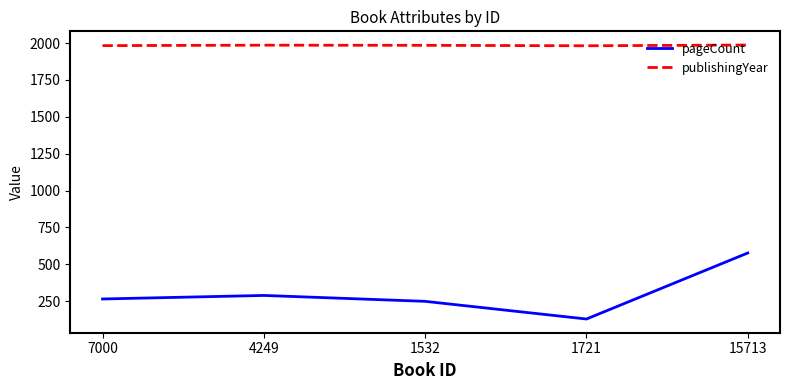

True or false: pageCount has more than 0 points higher than both neighbors.

True